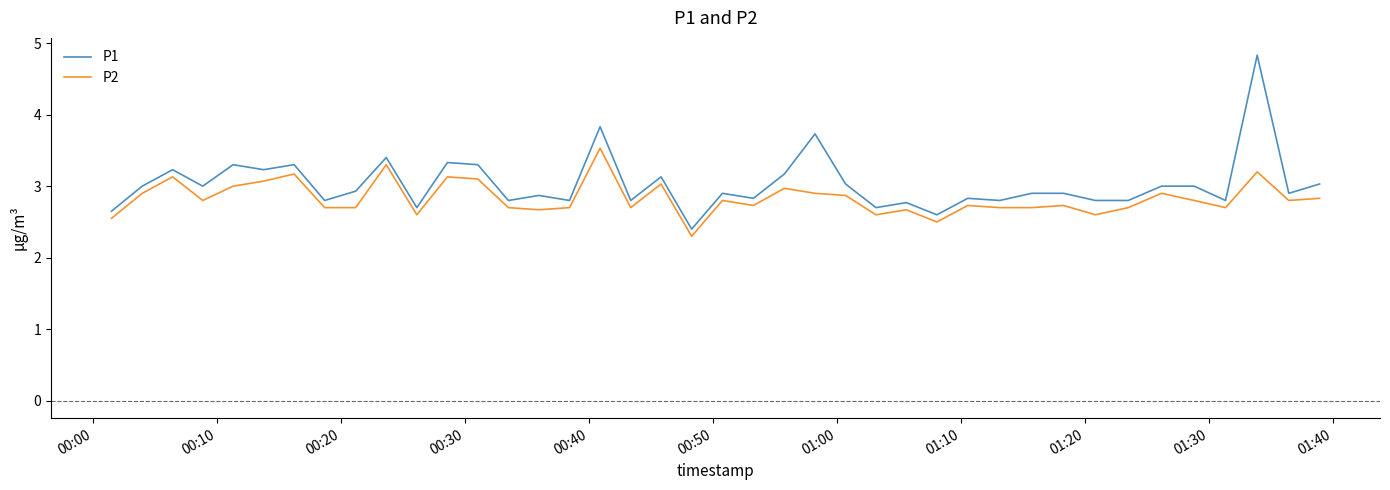

What is the difference between the maximum and minimum values in the P2 series?

1.2